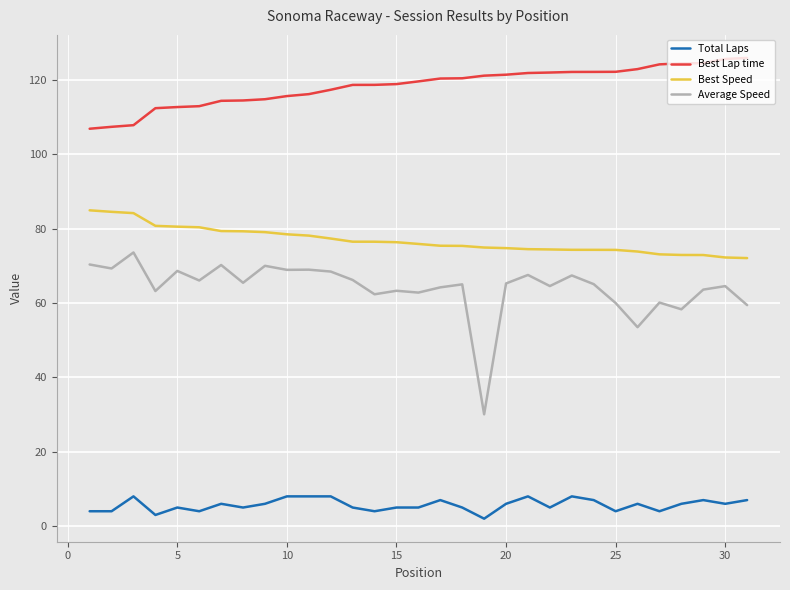

True or false: Total Laps and Best Speed intersect in this chart.

False